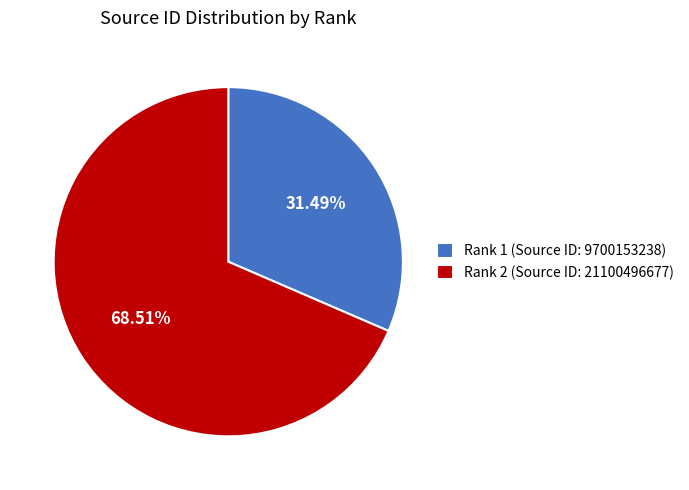

Rank the categories by value from highest to lowest.

Rank 2 (Source ID: 21100496677), Rank 1 (Source ID: 9700153238)